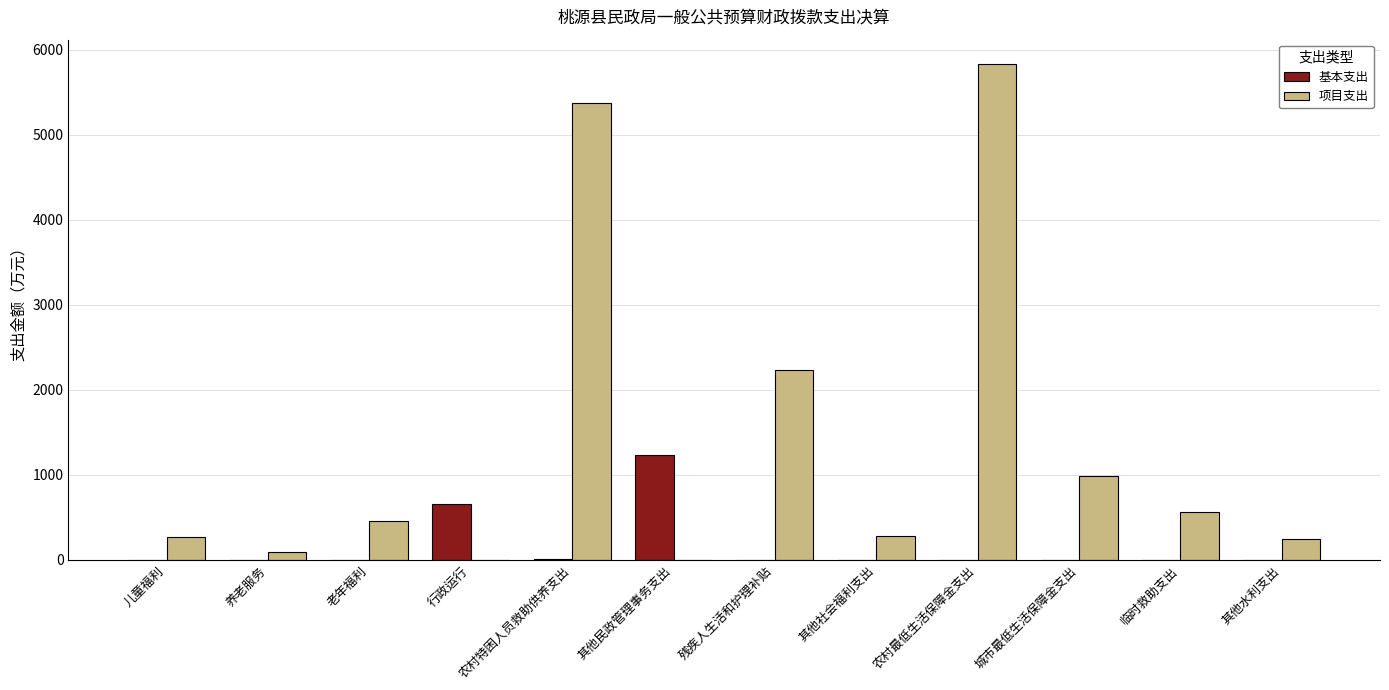

How many data points does each series have?

12